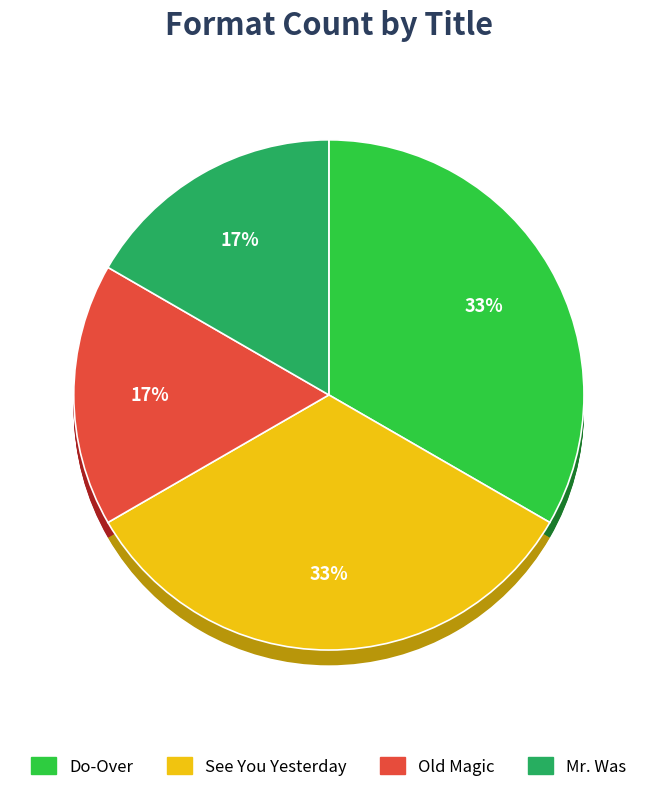

To the nearest percent, what percentage of the pie is Old Magic?

17%